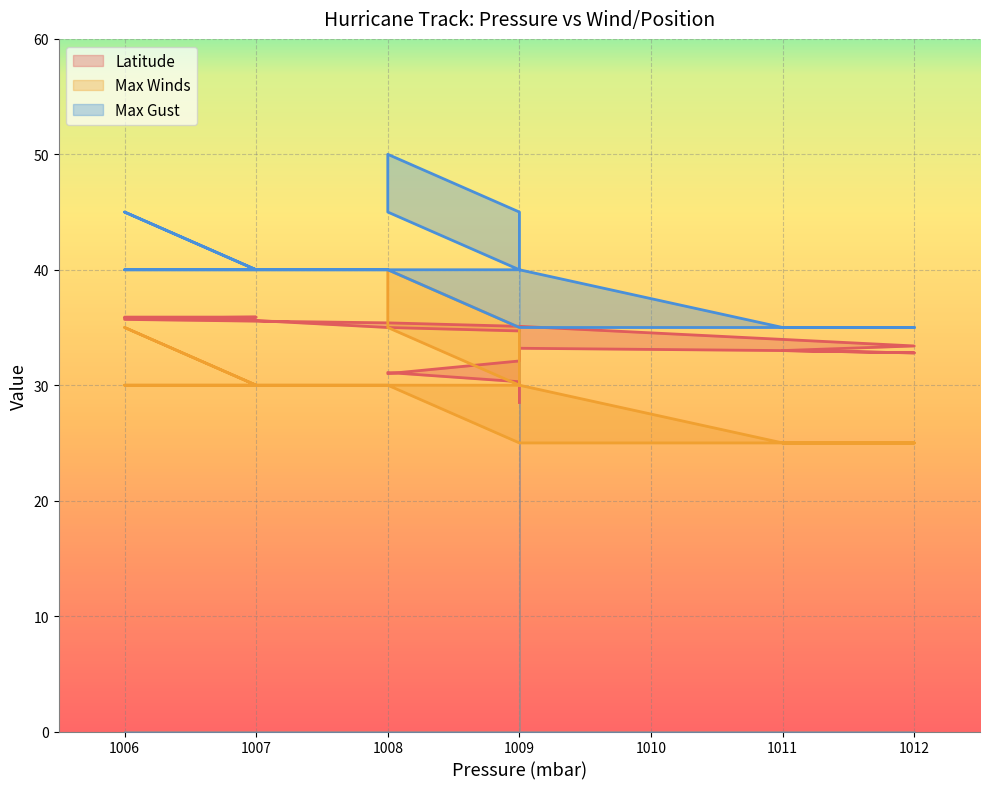

At which category is the sum across all series the highest?

1008